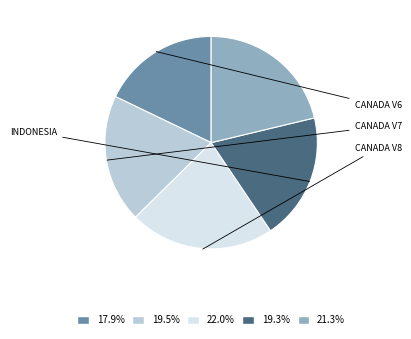

Does any single category account for the majority?

No